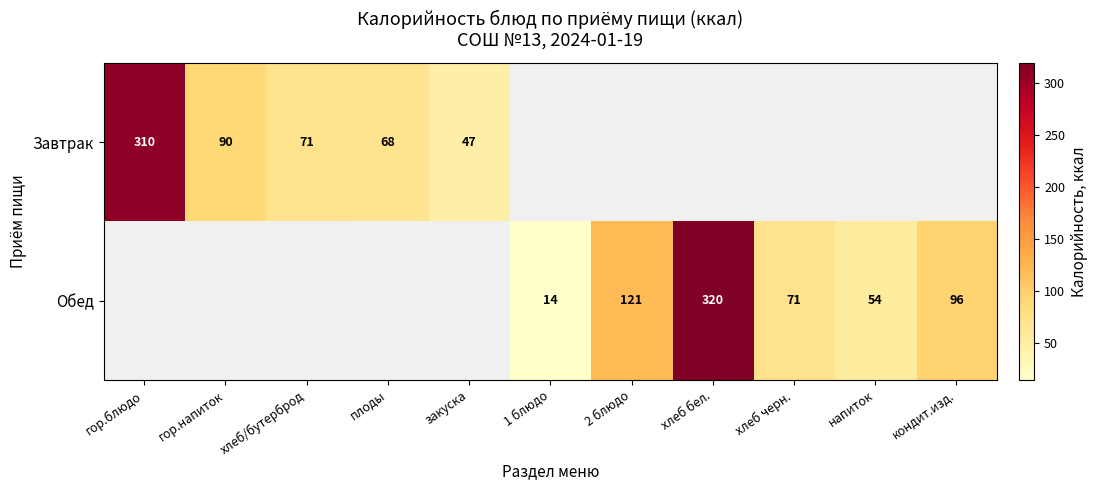

Is it true that Завтрак equals 47 at закуска?

True